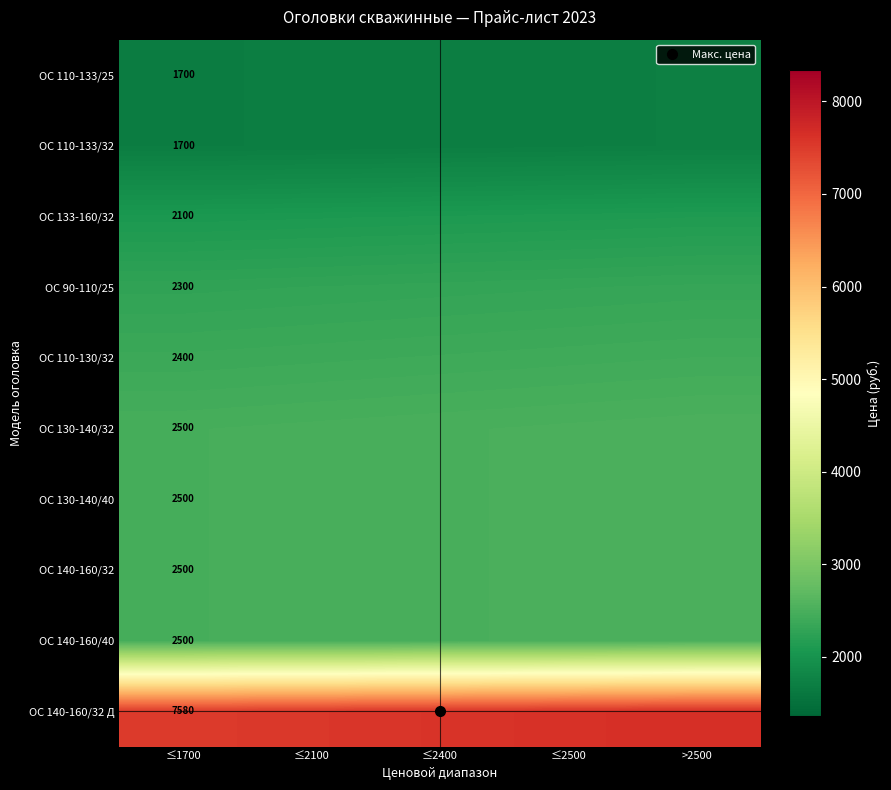

Rank the series by their maximum value, from lowest to highest.

ОС 110-133/25, ОС 110-133/32, ОС 133-160/32, ОС 90-110/25, ОС 110-130/32, ОС 130-140/32, ОС 130-140/40, ОС 140-160/32, ОС 140-160/40, ОС 140-160/32 Д